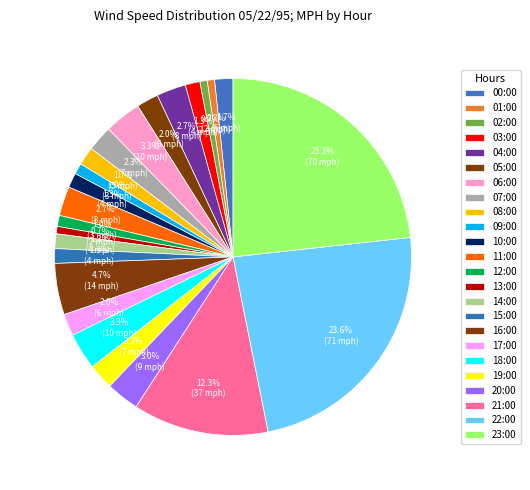

To the nearest percent, what is the average slice percentage?

4%